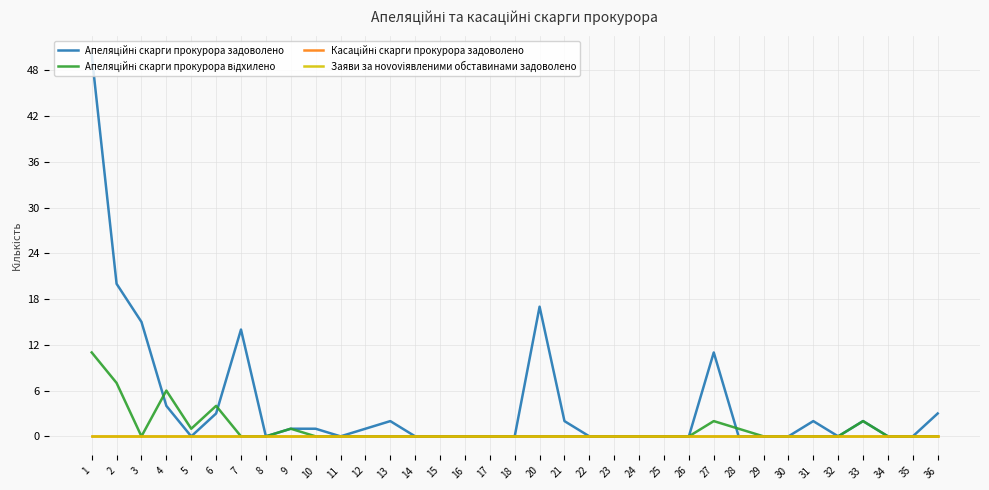

True or false: Апеляційні скарги прокурора задоволено has more than 2 interior local peaks.

True